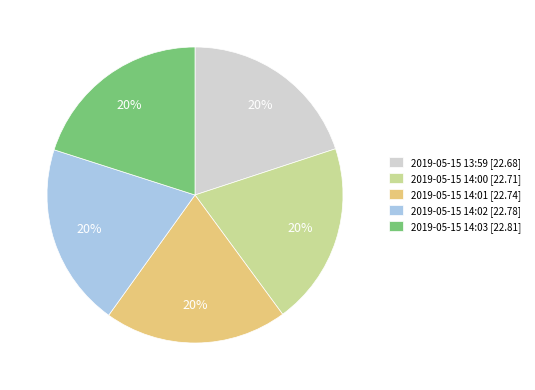

Count the number of slices in the pie.

5